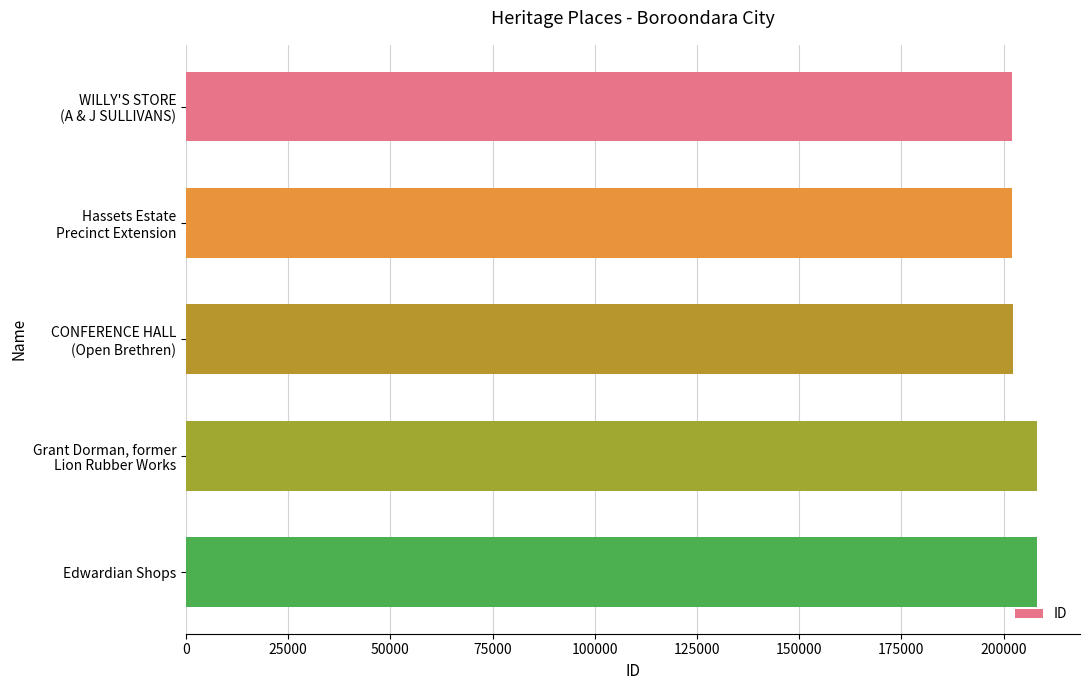

What is the difference between the second highest and second lowest values?

6169